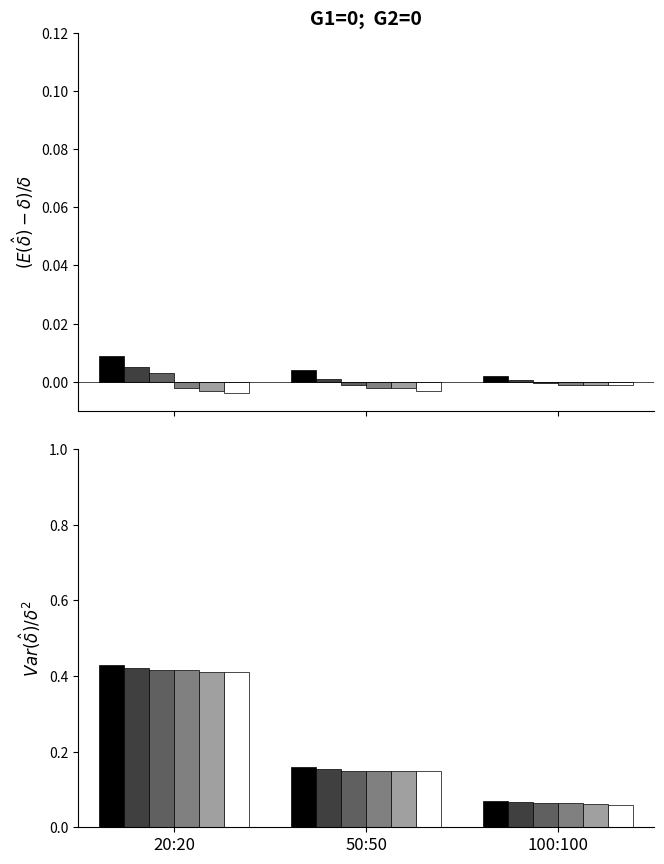

At which category is the sum across all series the highest?

20:20